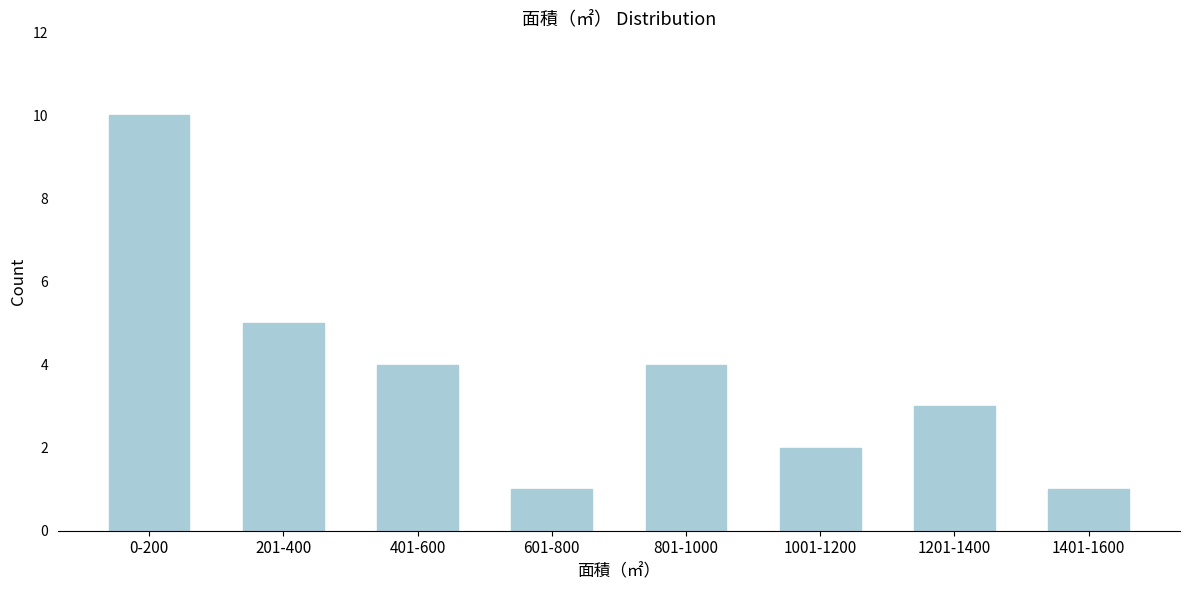

Reading right to left, transcribe all the data shown in this chart.

1401-1600=1	1201-1400=3	1001-1200=2	801-1000=4	601-800=1	401-600=4	201-400=5	0-200=10